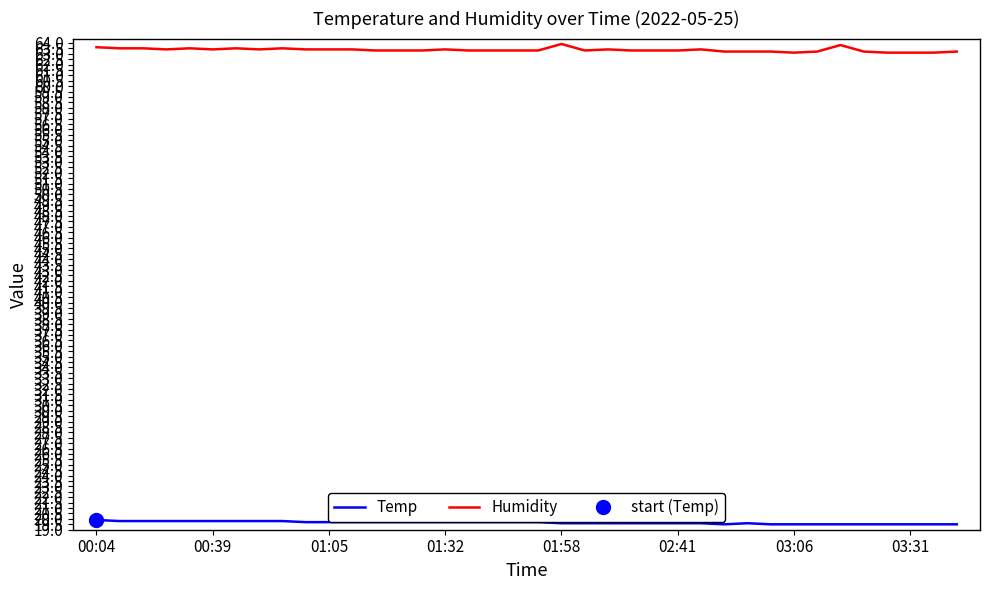

Is it true that Temp equals 19.7 at 01:05?

True